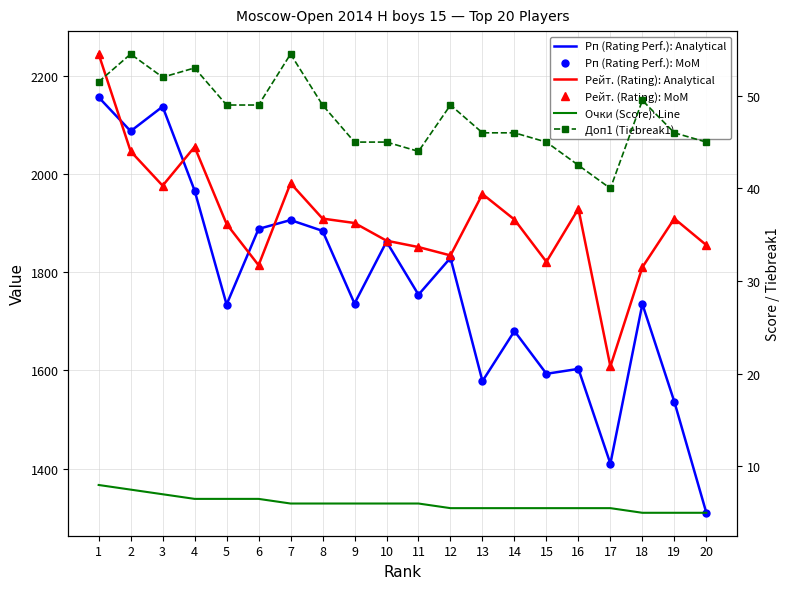

The Рейт. (Rating): MoM series shows 1855.0 at 20. True or false?

True